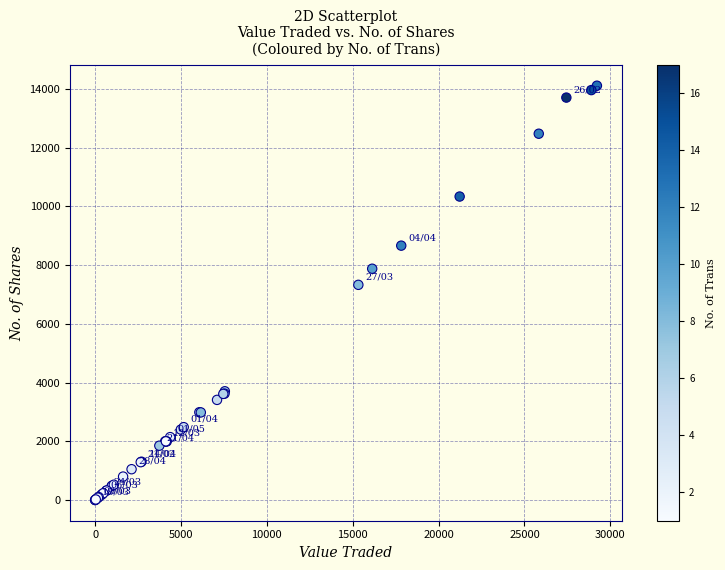

What Y value in the scatter plot is closest to 7058?

7331